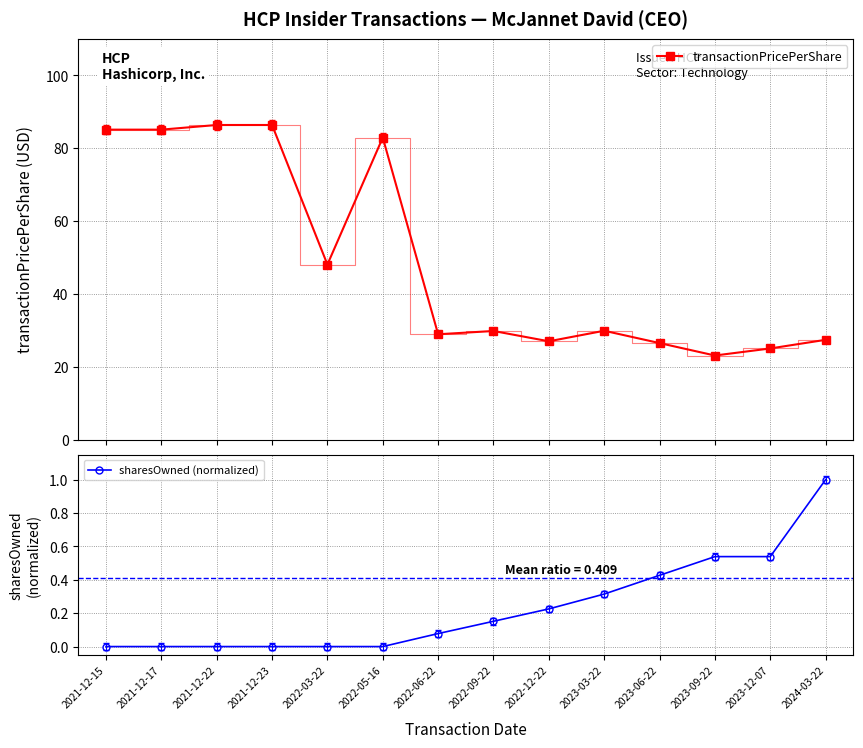

What is the difference between the highest and lowest values at 2023-03-22?

29.6